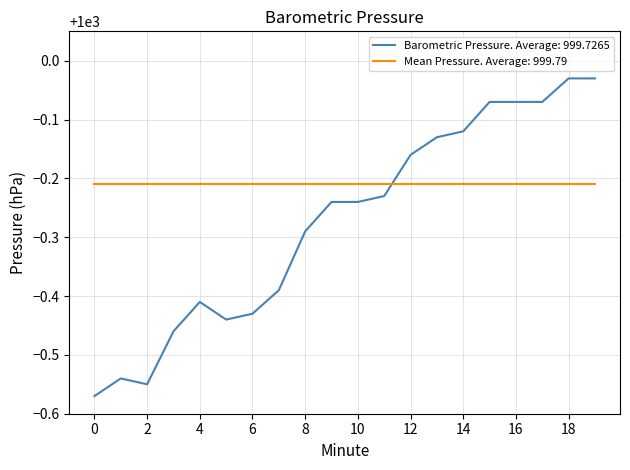

Does the chart have visible grid lines?

Yes